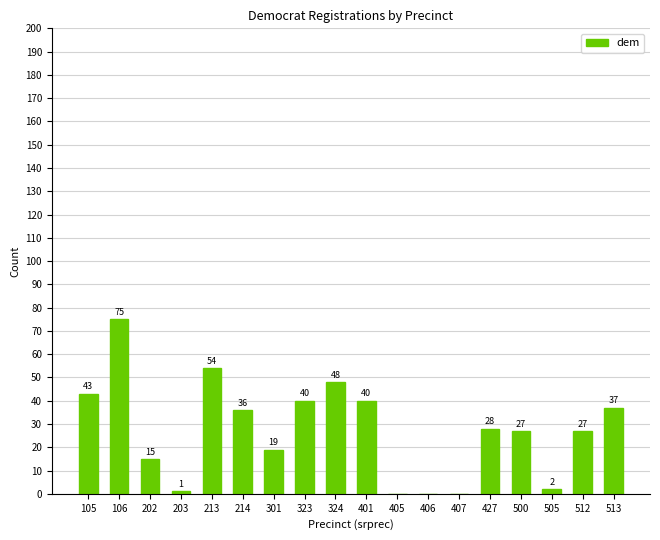

Which label corresponds to the largest value in the chart?

106